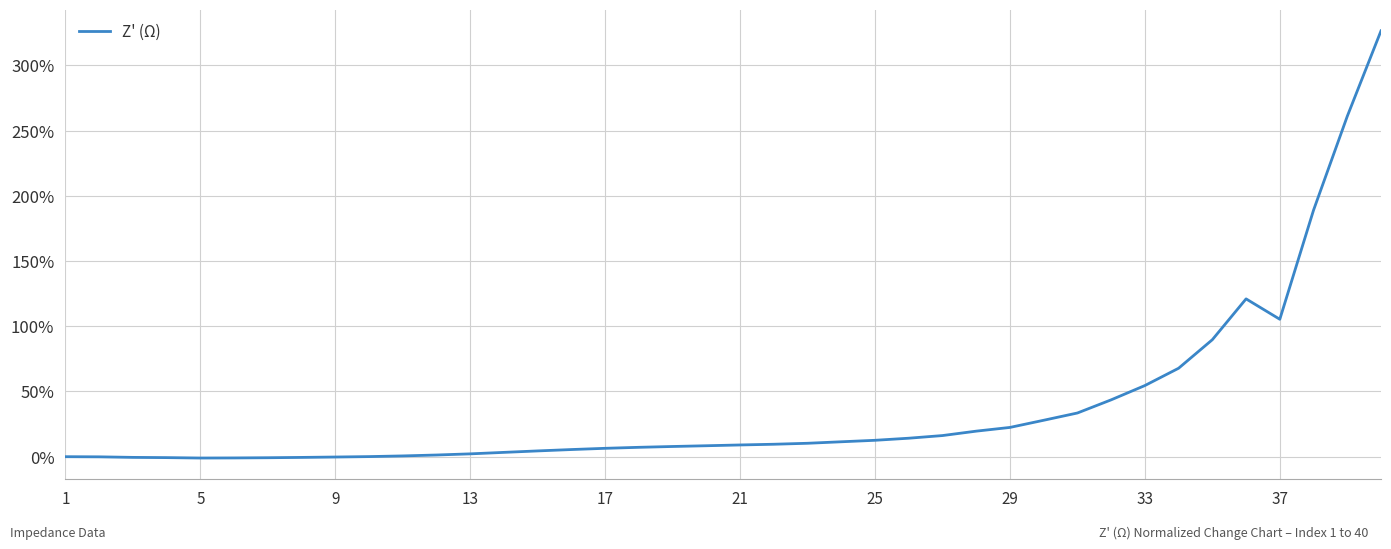

What is the difference between the maximum and minimum values?

327.5